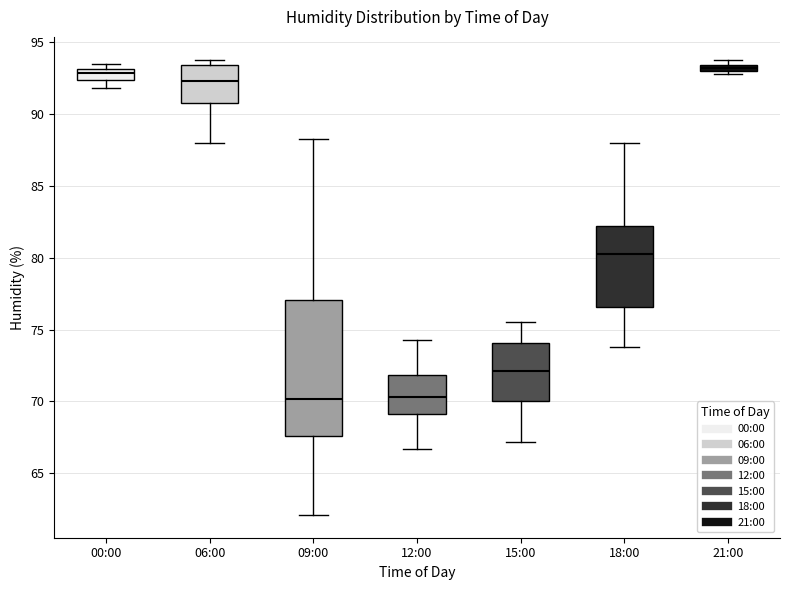

Where is the lower edge of the box for 09:00 on the y-axis? The values are not printed on the chart, so give them approximately, as read against the axis.

67.5